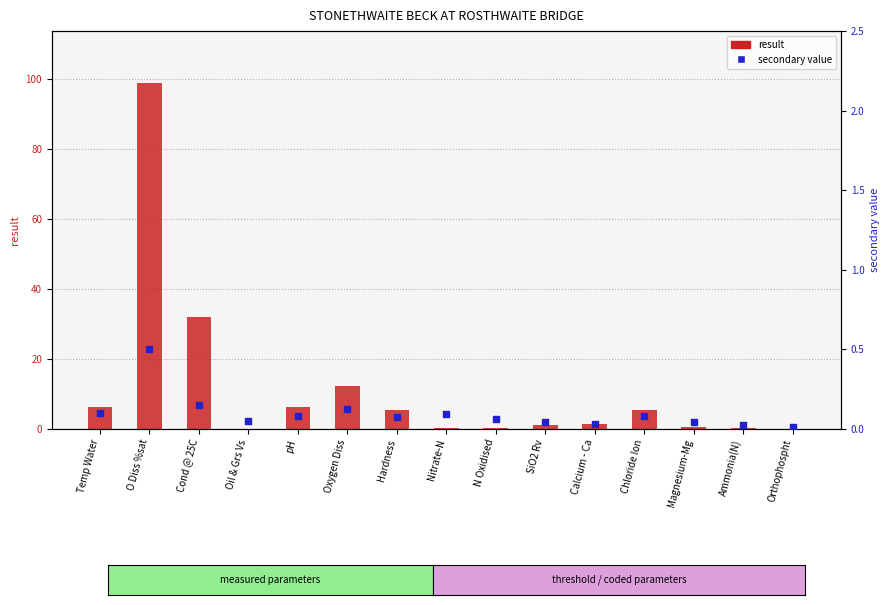

At how many categories does at least one series exceed 8?

3